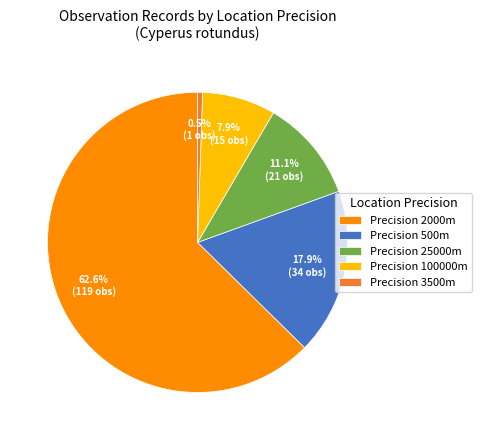

What is the largest slice in the pie chart?

Precision 2000m